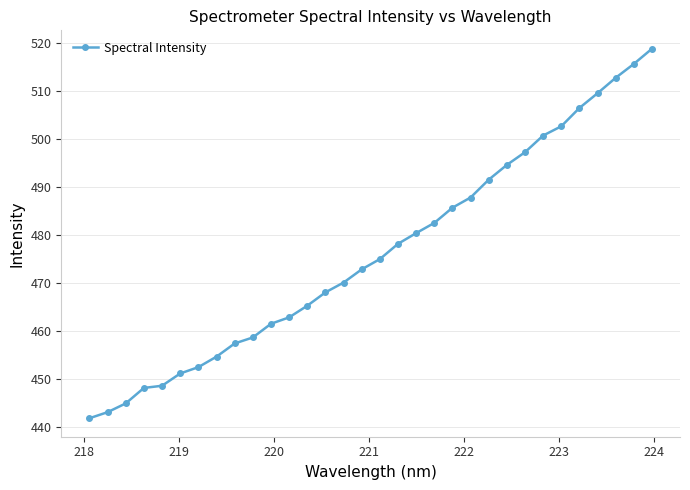

What is the minimum value shown in the chart?

441.8